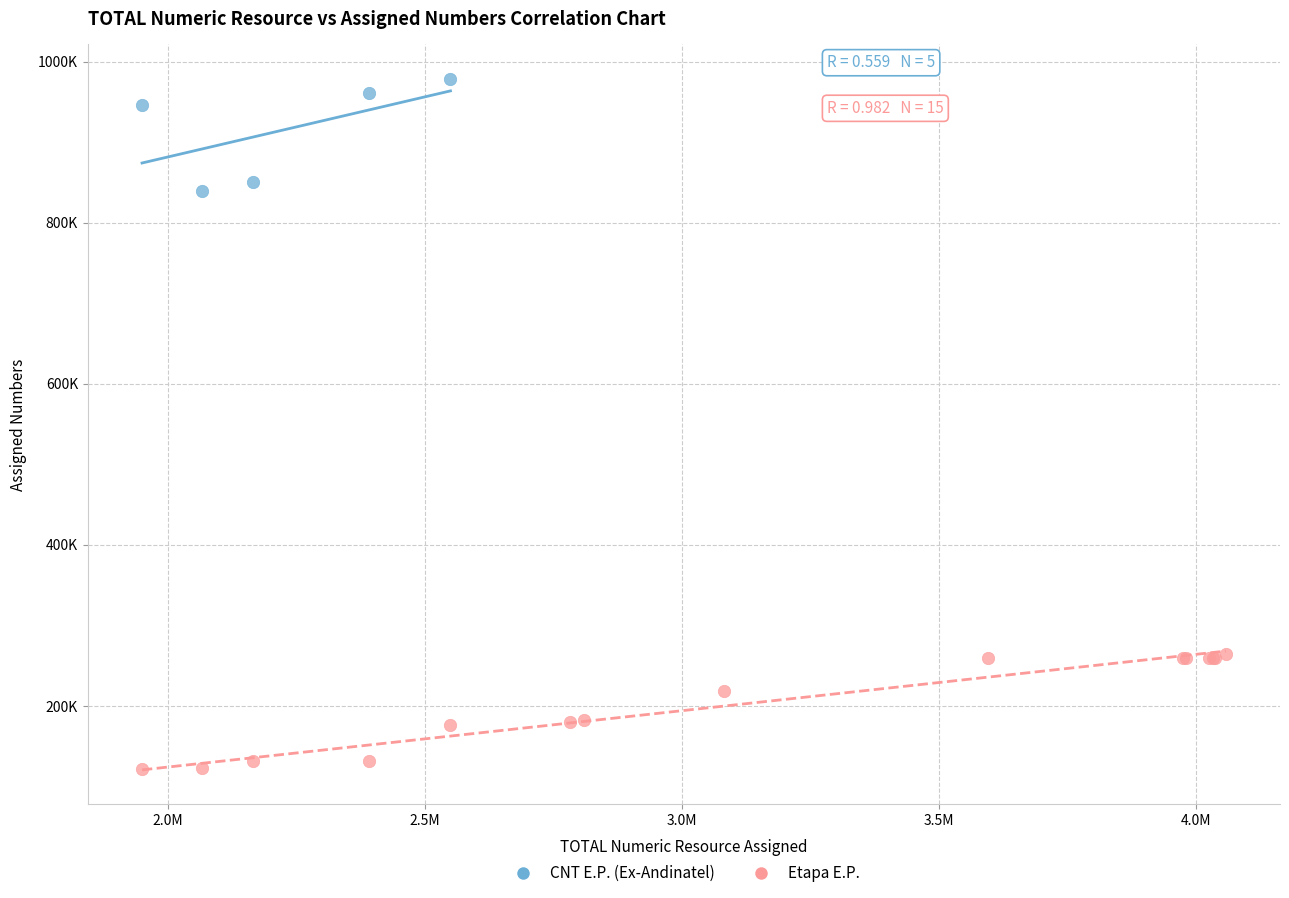

What are all the series names shown in the legend?

CNT E.P. (Ex-Andinatel), Etapa E.P.